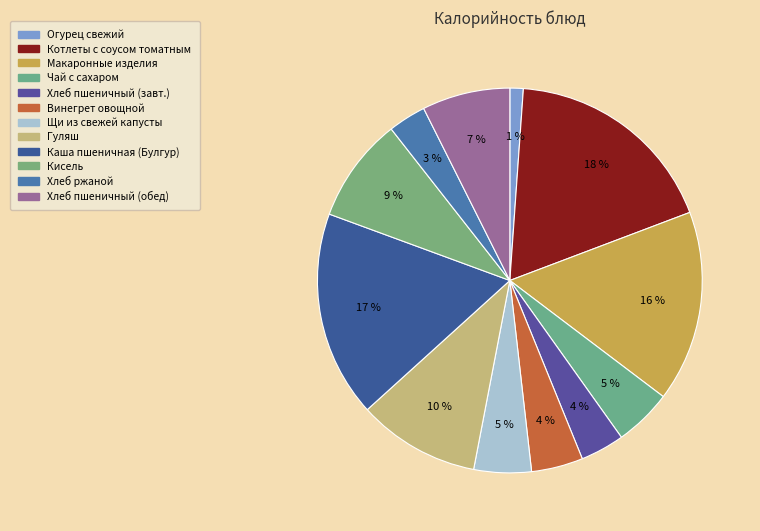

To the nearest percent, what is the average slice percentage?

8%